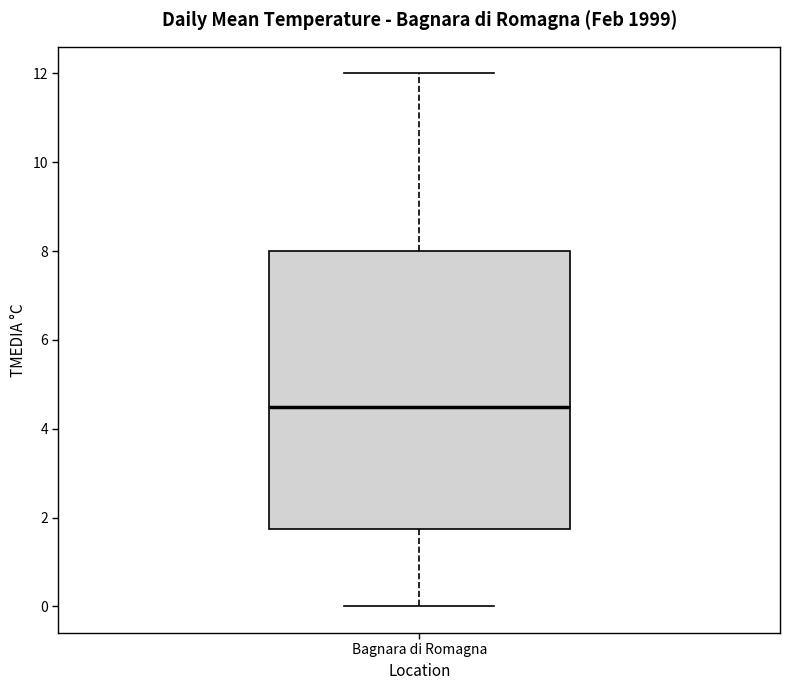

Read this box plot against the y-axis: the position of the median line, the range covered by the box, and the ends of both whiskers. The values are not printed on the chart, so give them approximately, as read against the axis.

median 4.6, box 1.8 to 8.0, whiskers 0.0 to 12.0